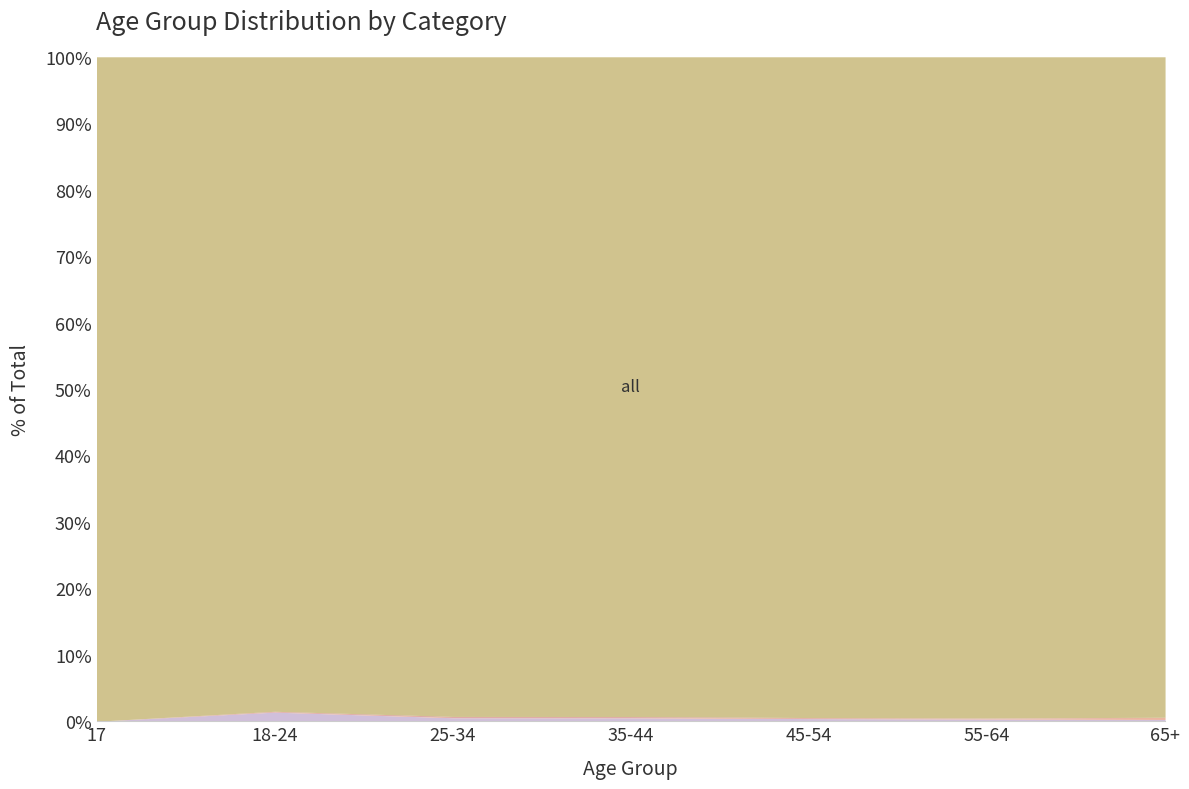

What are all the series names shown in the legend?

new, dropped, name, all